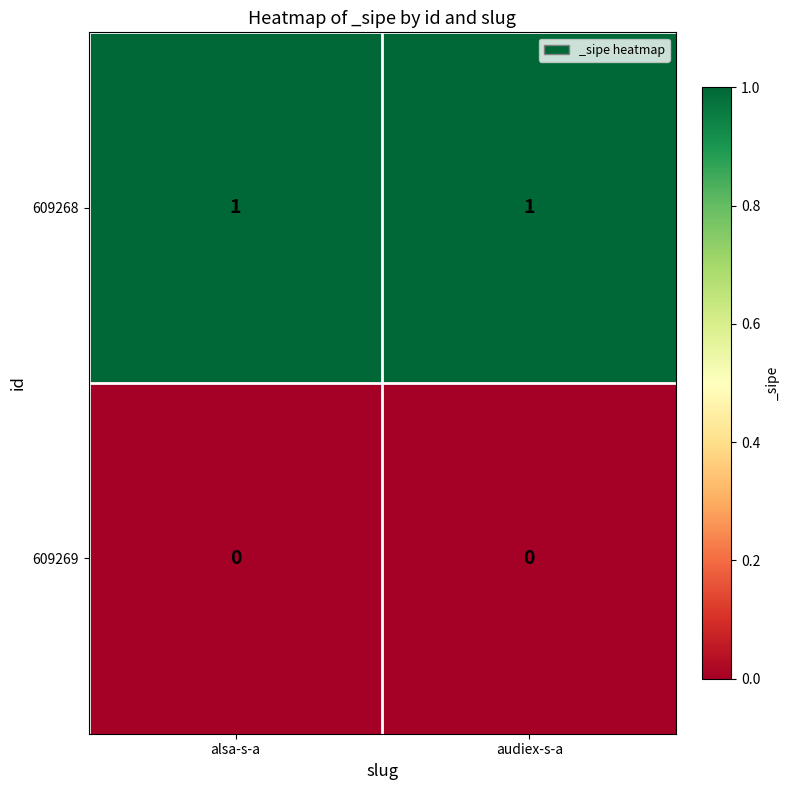

Is the value of 609269 at alsa-s-a greater than the value of 609268 at alsa-s-a?

No